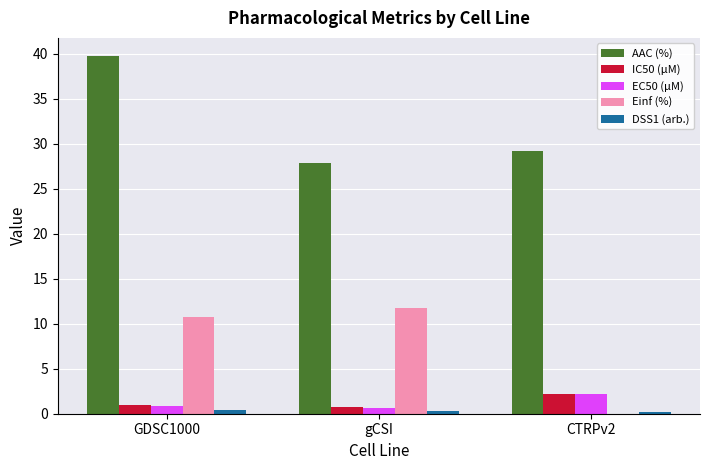

Is it true that Einf (%) equals 10.8 at GDSC1000?

True